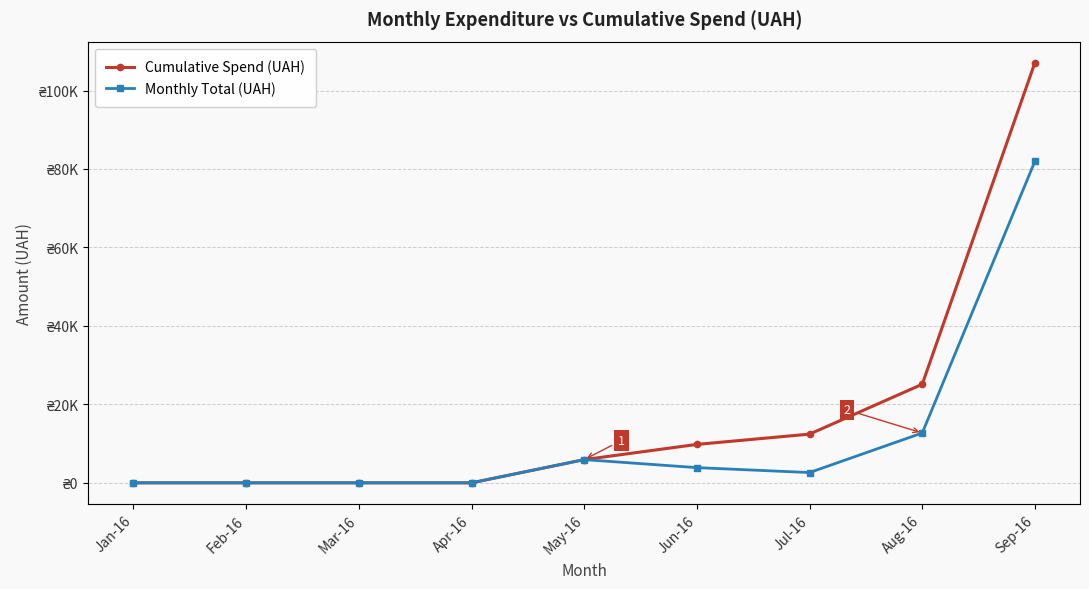

Is it true that Cumulative Spend (UAH) equals 13276.0 at Jun-16?

False